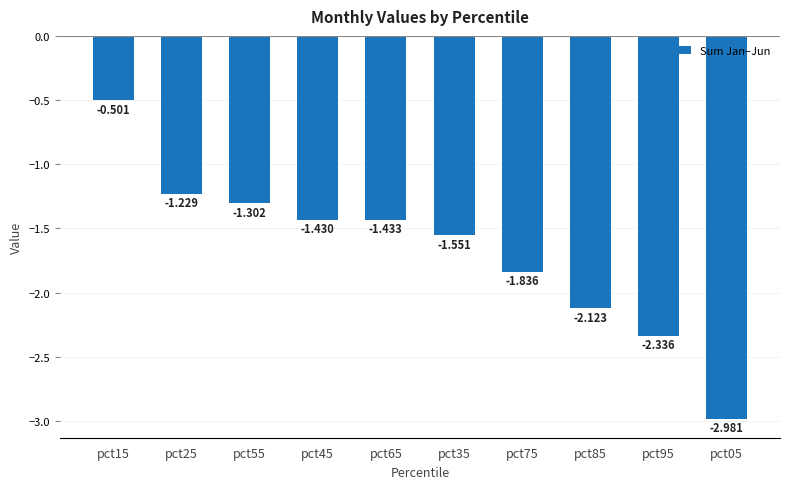

What is the label of the 9th bar from the right?

pct25